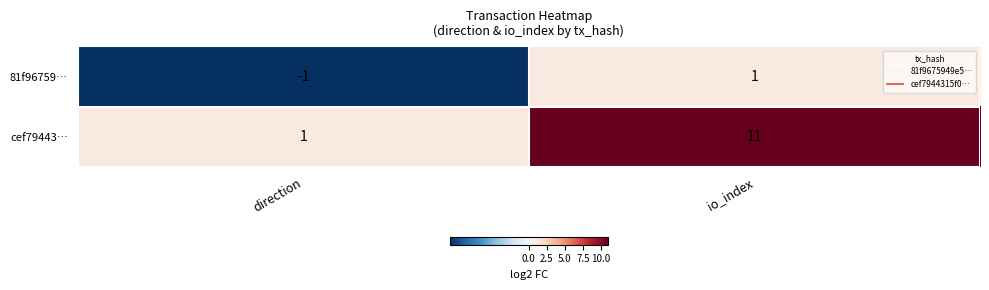

The 81f96759… series shows 1 at io_index. True or false?

True